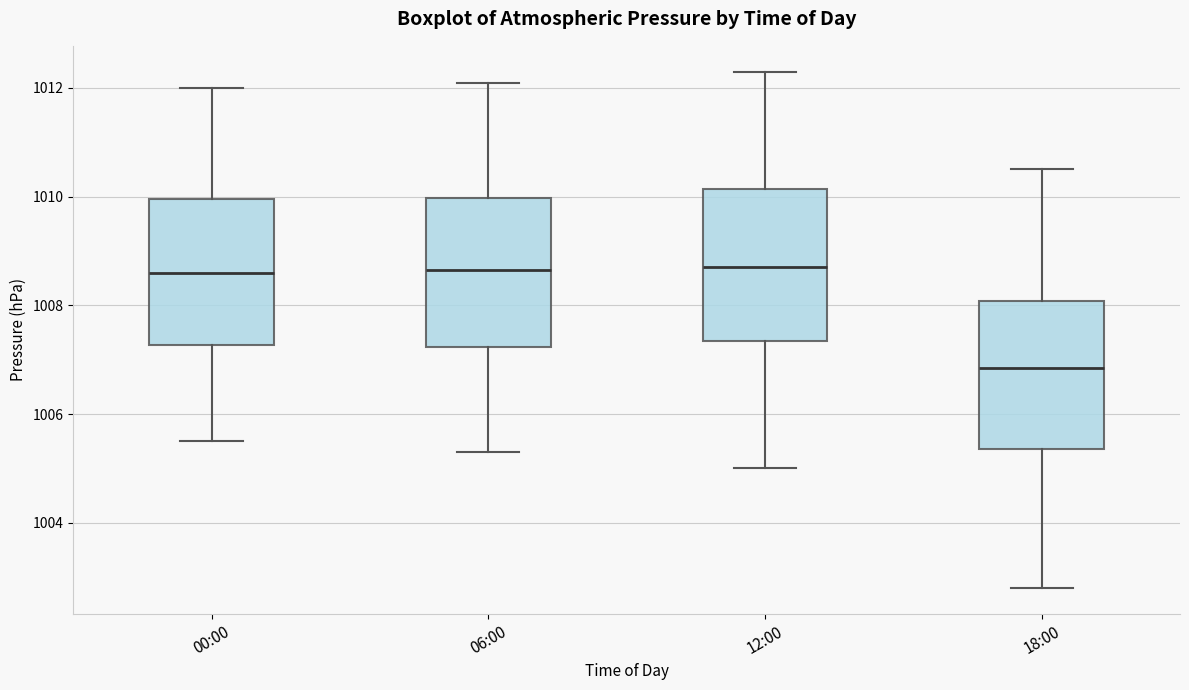

Reading left to right, read every box against the y-axis: the position of its median line, the range the box covers, and the ends of its whiskers. The values are not printed on the chart, so give them approximately, as read against the axis.

00:00: median 1008.6, box 1007.2 to 1010.0, whiskers 1005.6 to 1012.0
06:00: median 1008.6, box 1007.2 to 1010.0, whiskers 1005.4 to 1012.2
12:00: median 1008.8, box 1007.4 to 1010.2, whiskers 1005.0 to 1012.4
18:00: median 1006.8, box 1005.4 to 1008.0, whiskers 1002.8 to 1010.6